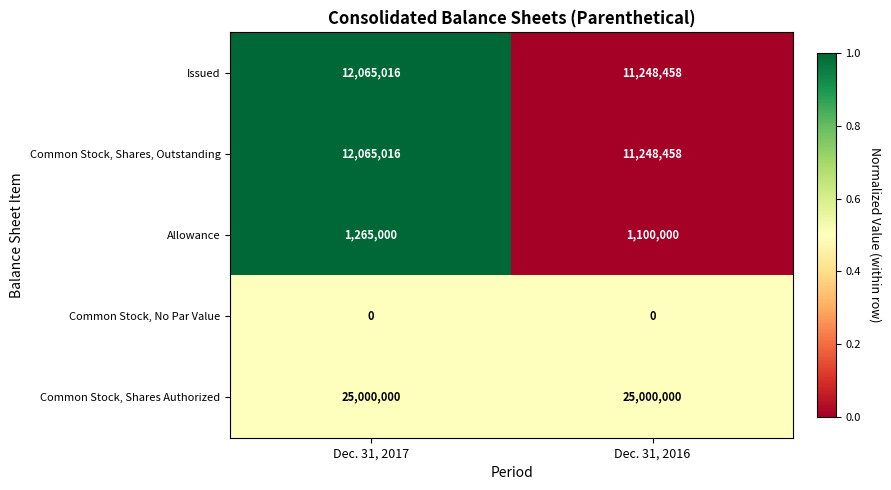

At which label does Allowance reach its peak?

Dec. 31, 2017